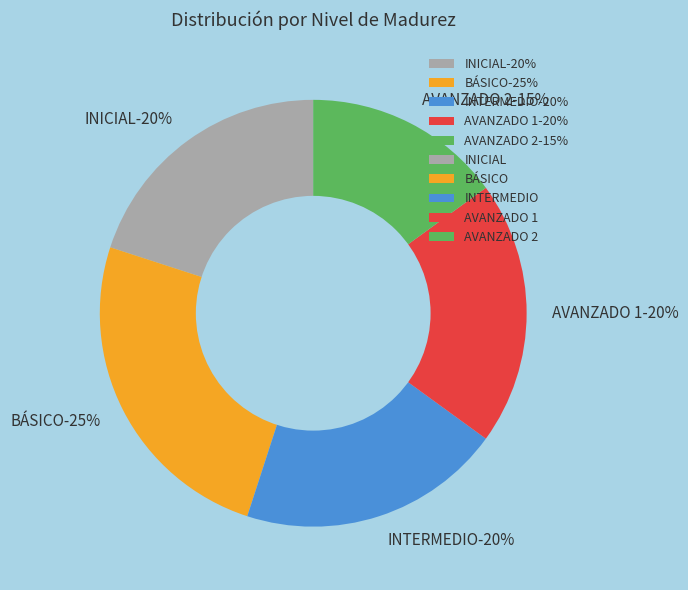

Does any single category account for the majority?

No